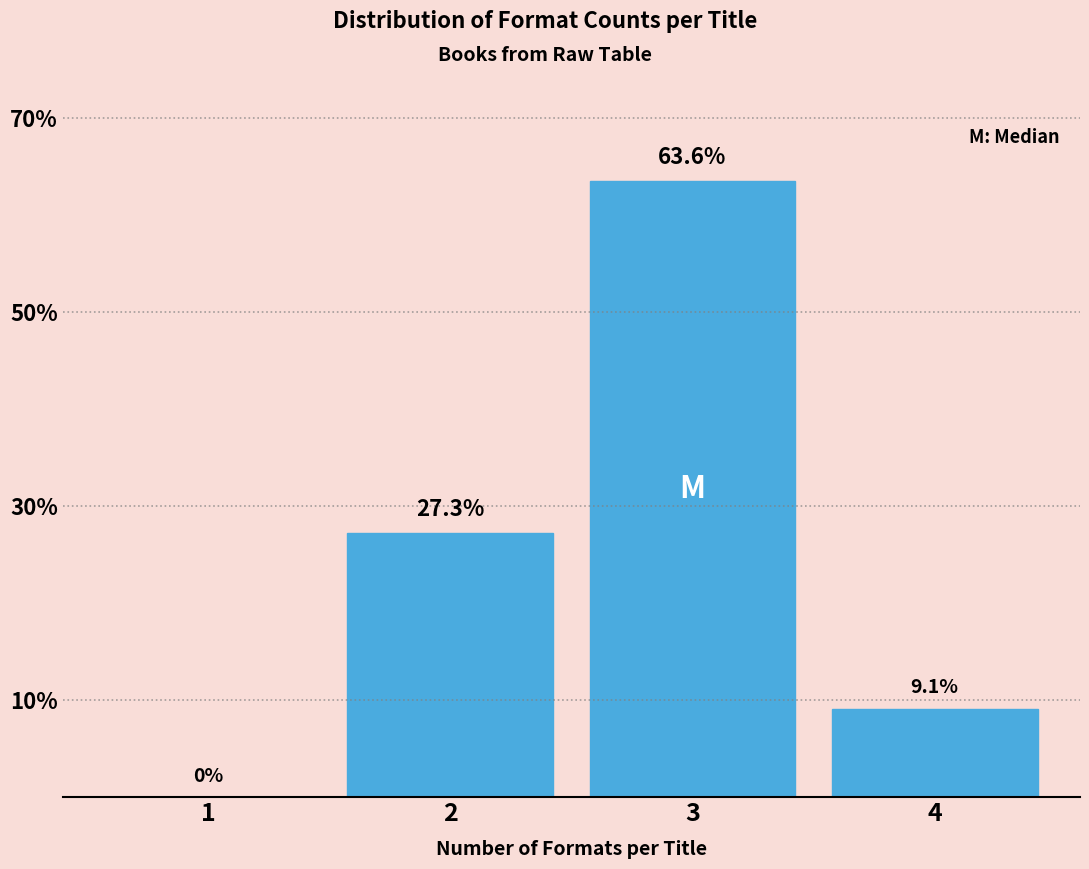

Reading right to left, transcribe all the data shown in this chart.

4=9.1	3=63.6	2=27.3	1=0.0